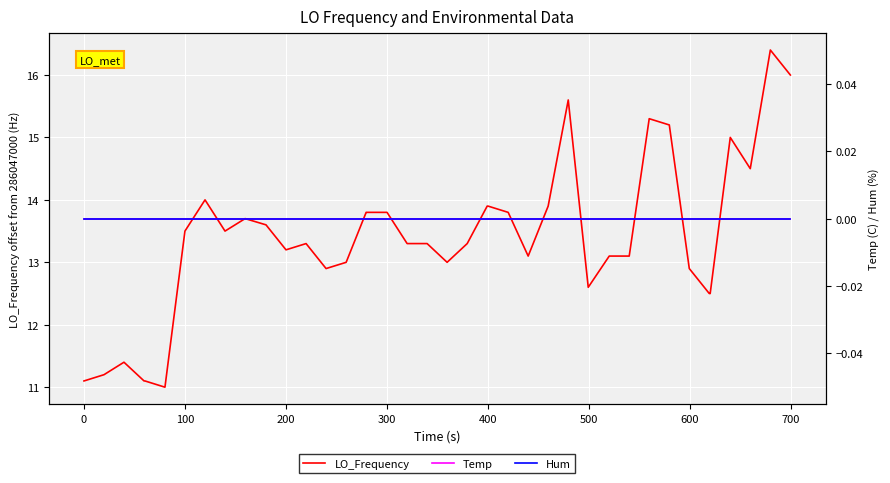

What is the difference between the second highest and minimum values in the LO_Frequency series?

5.0